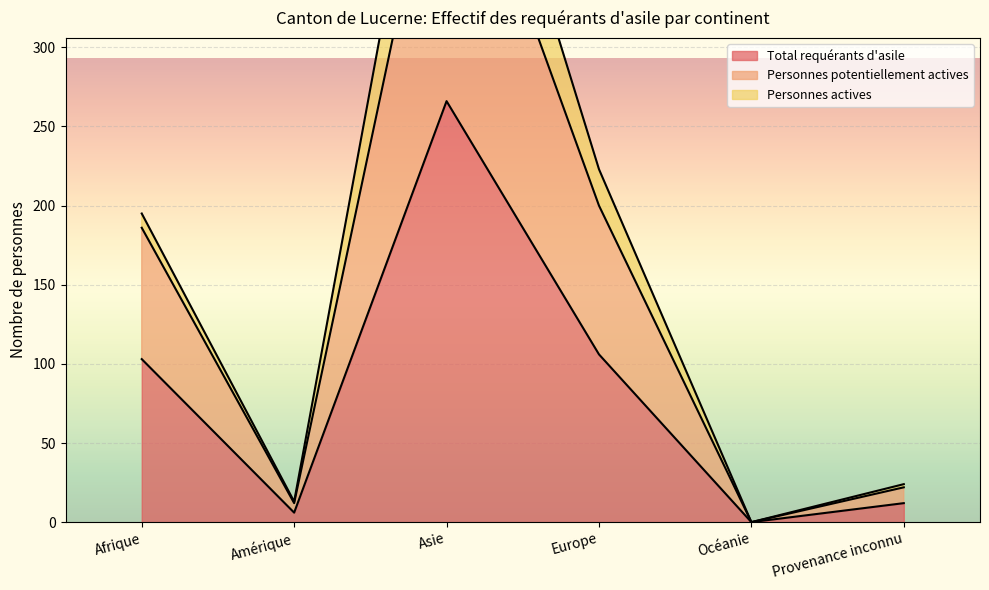

True or false: Total requérants d'asile and Personnes potentiellement actives cross at least once.

False